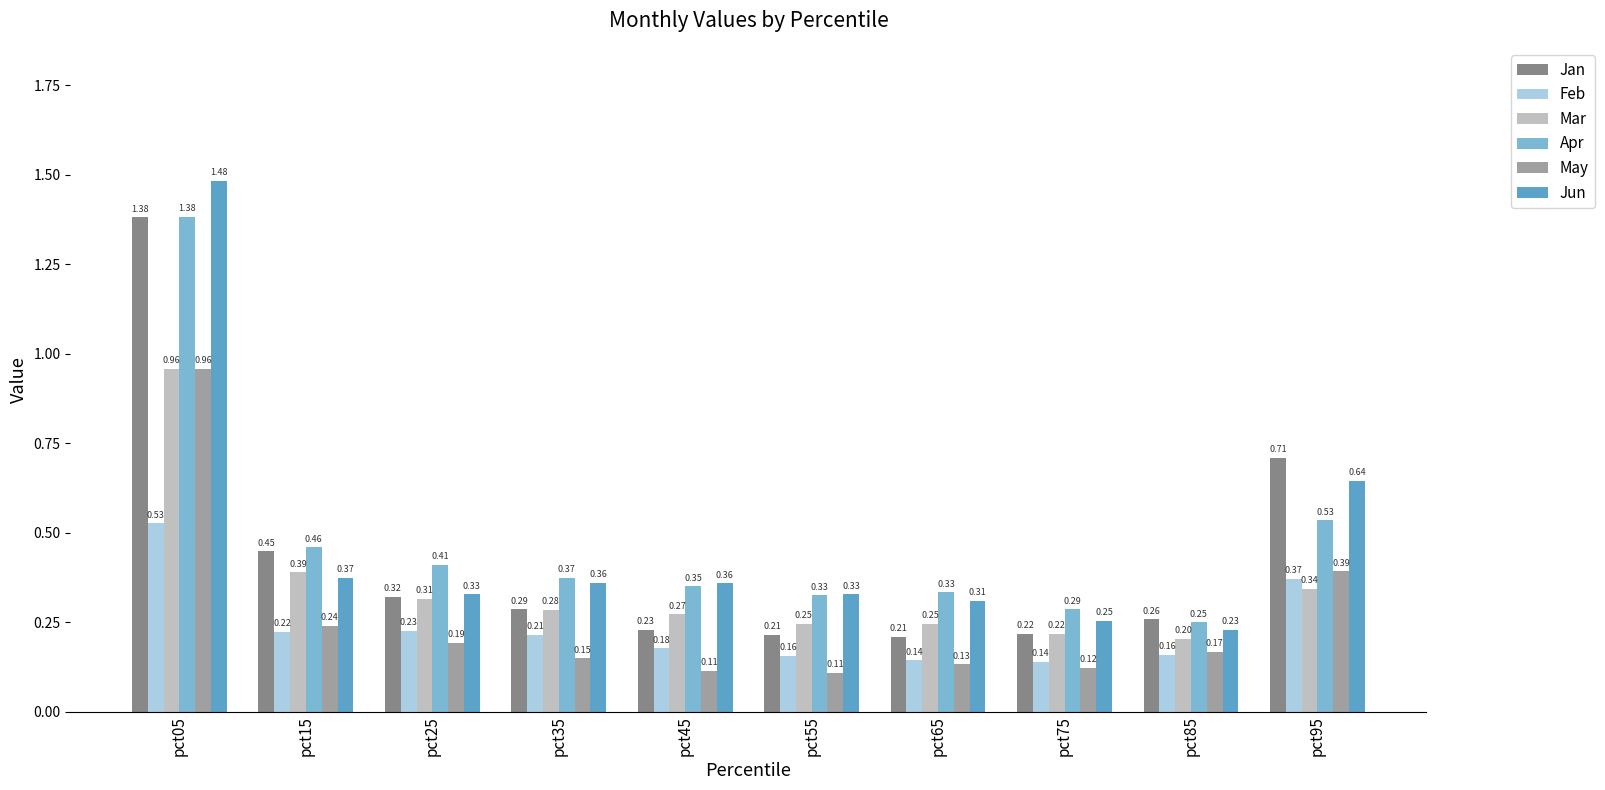

Count the number of categories in the chart.

10